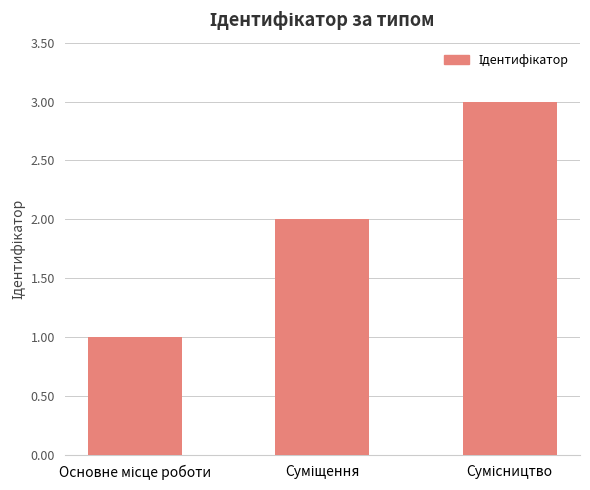

What is the sum of all values?

6